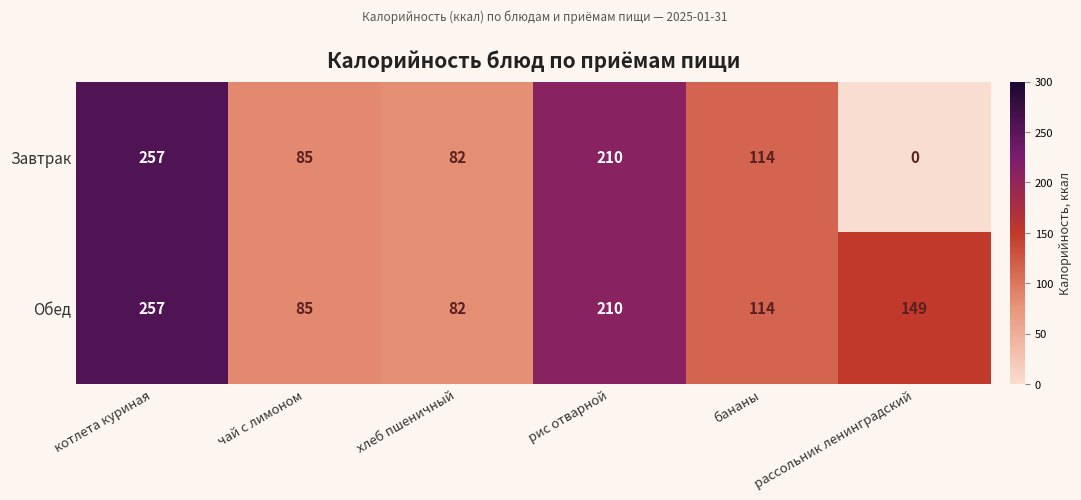

What is the difference between the Завтрак values at рис отварной and бананы?

96